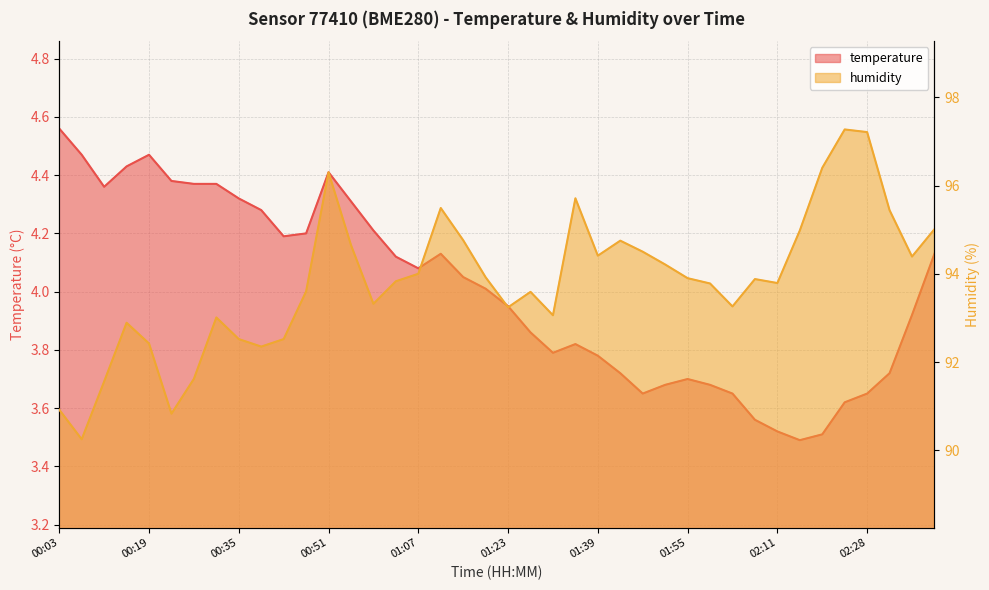

The value of temperature at 00:59 is 4.2. True or false?

True